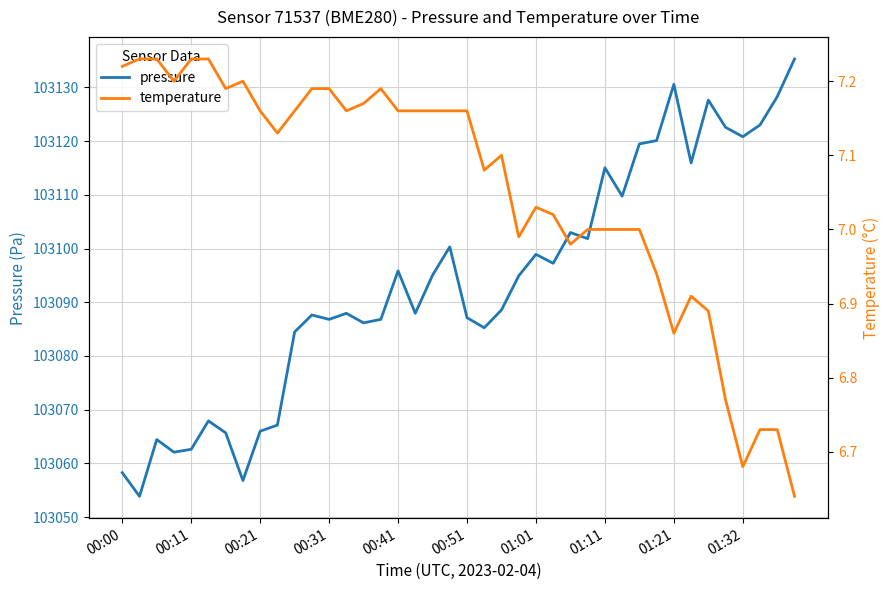

True or false: temperature has a value of 7.2 at 15.

True